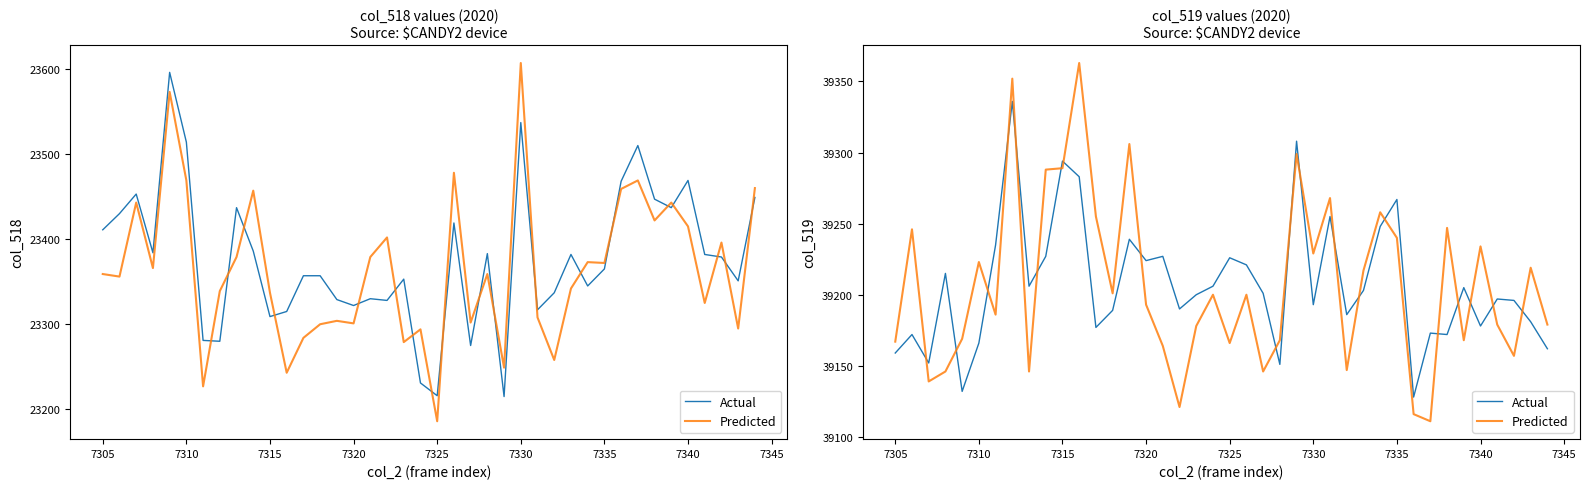

Where do Predicted and Actual first cross each other?

7305 and 7310